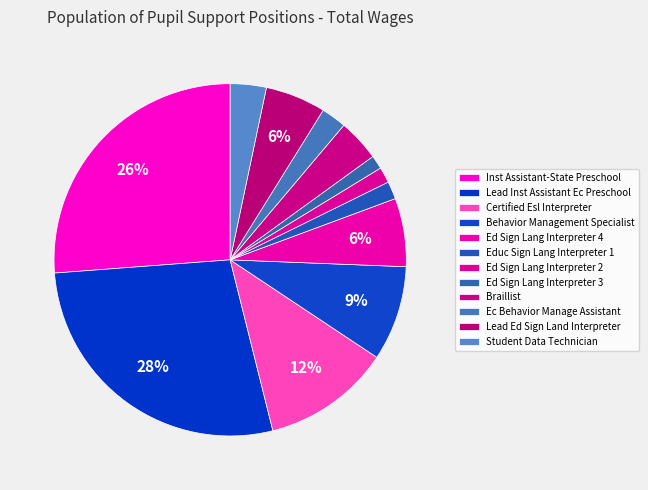

How many slices are in this pie chart?

12